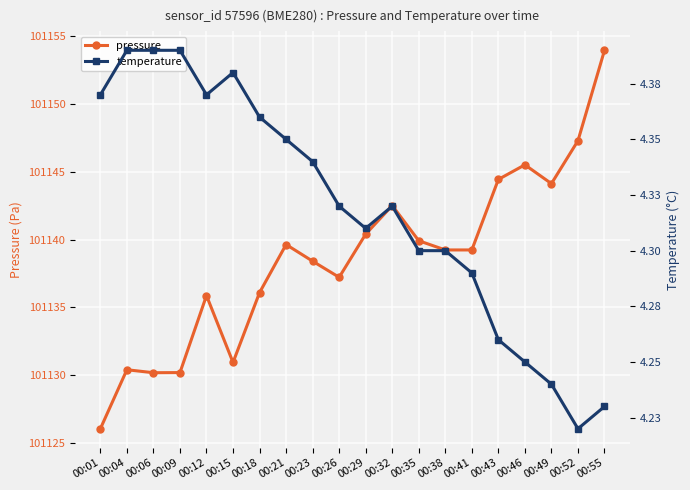

What is the difference between the maximum and minimum values in the pressure series?

28.0